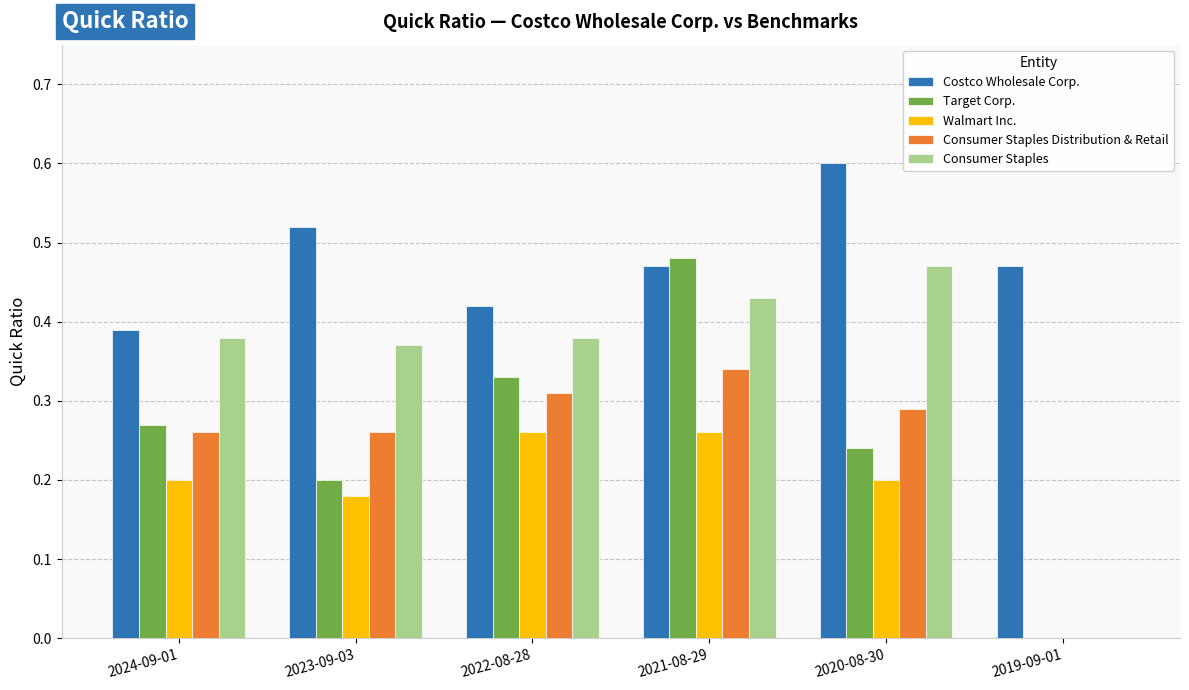

At which label does Target Corp. reach its peak?

2021-08-29